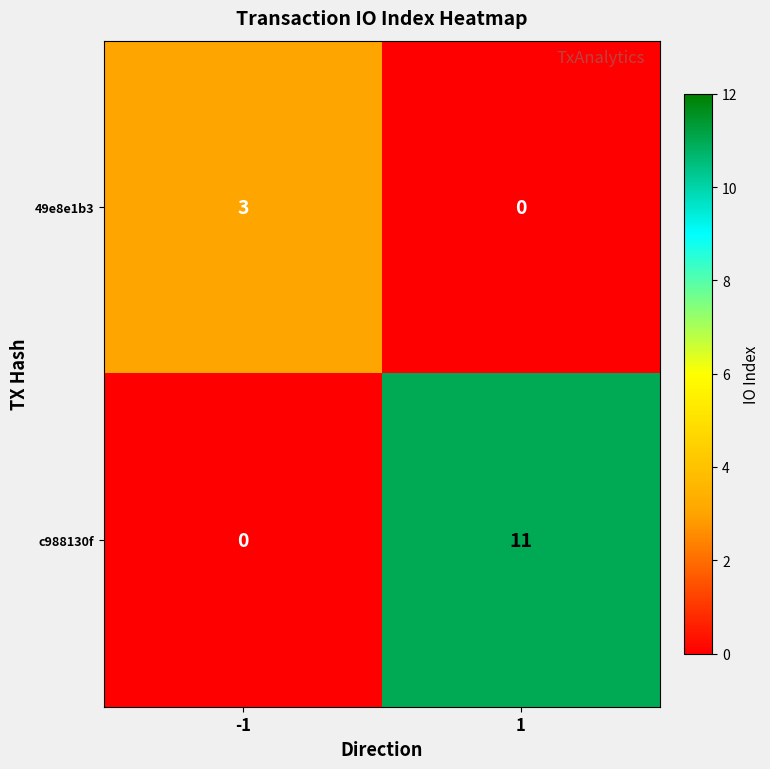

Reading right to left, transcribe all the data shown in this chart.

49e8e1b3: 0	3
c988130f: 11	0